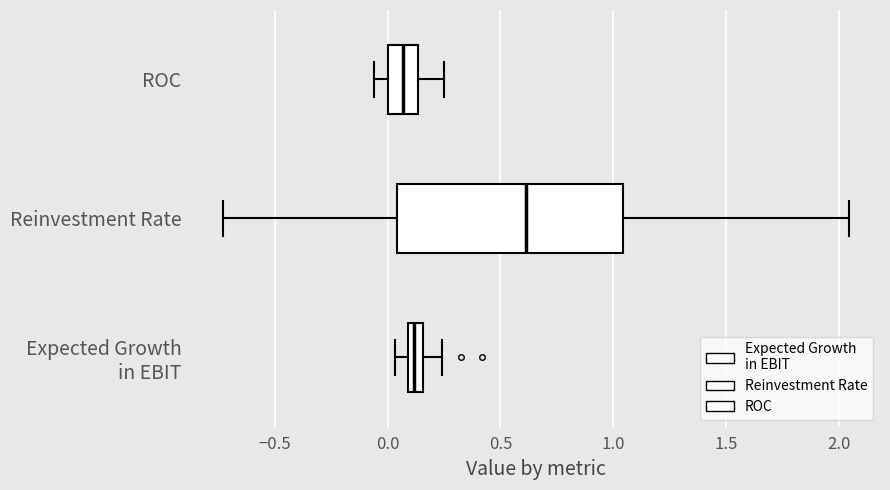

Which box's median line is the furthest to the right?

Reinvestment Rate